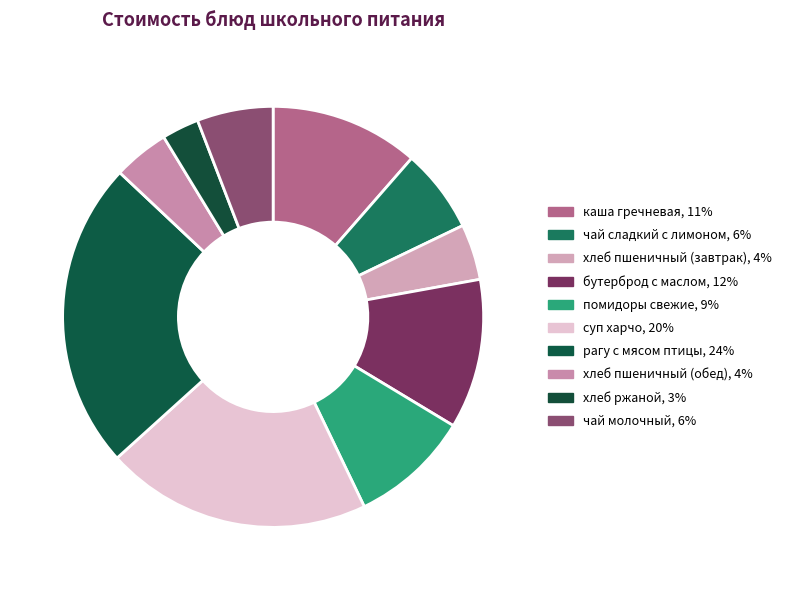

Does any single category account for the majority?

No